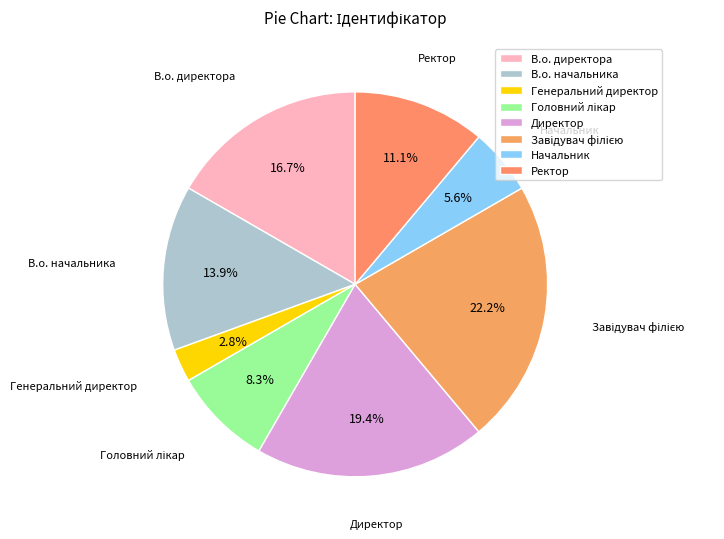

To the nearest percent, what portion does Директор represent?

19%